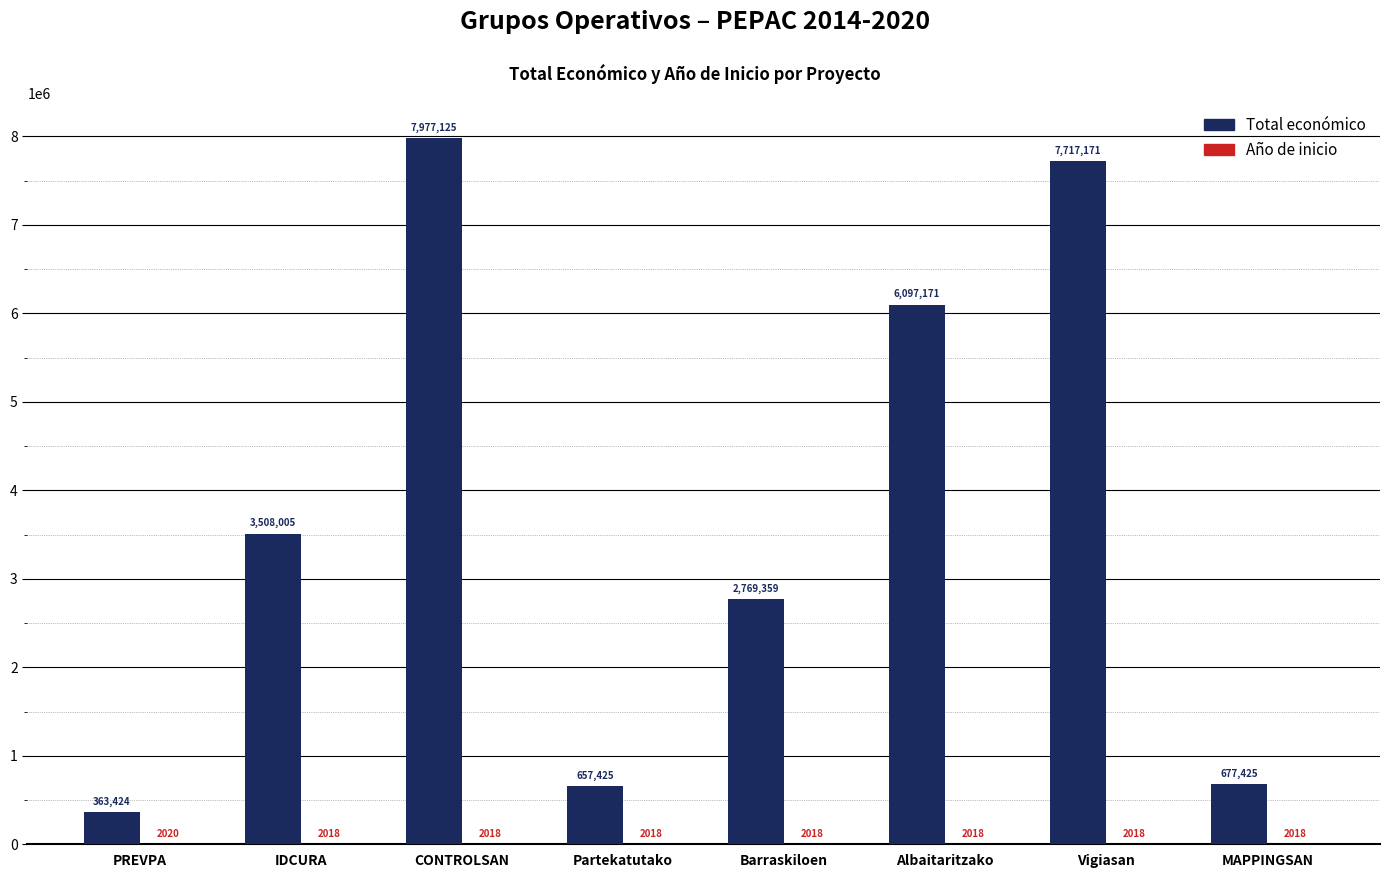

Does the chart contain stacked bars?

No